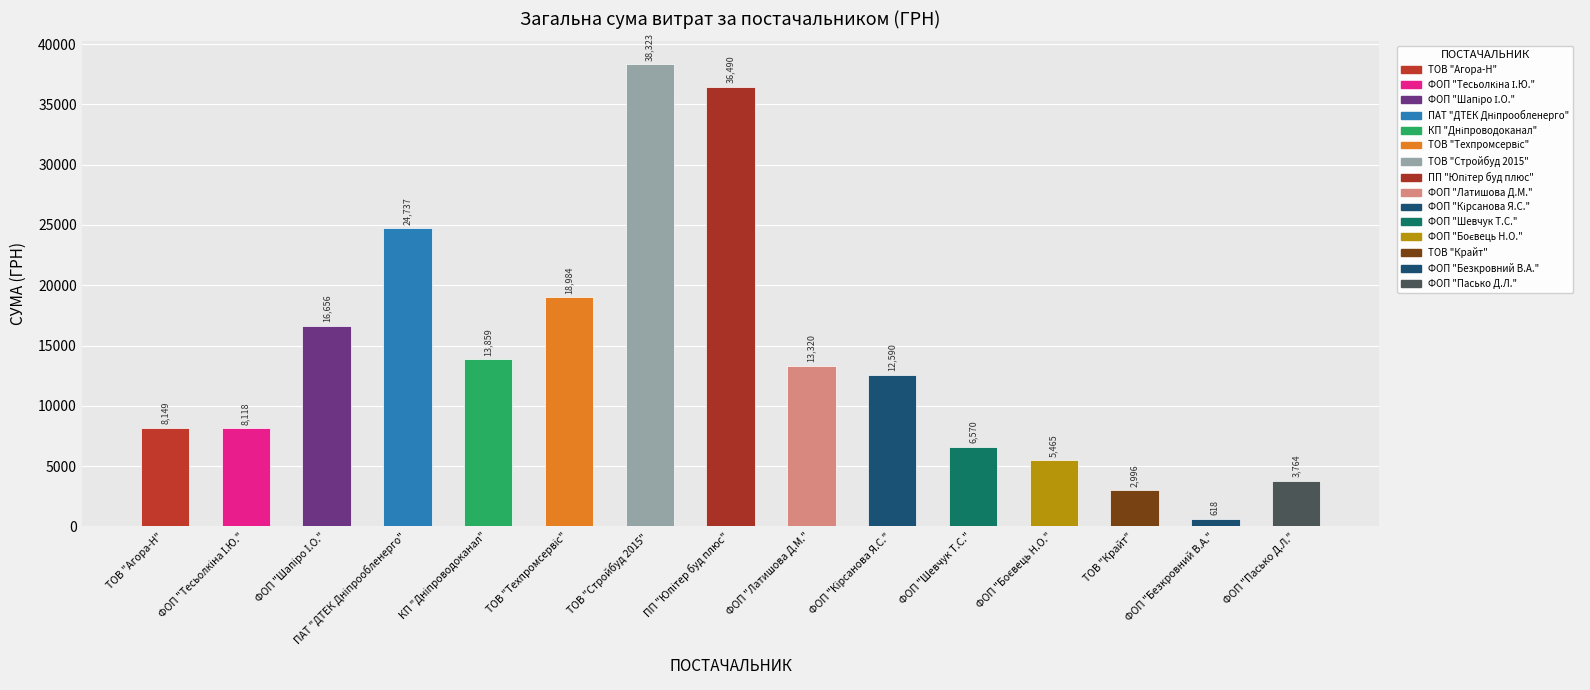

Which has a higher value, ФОП "Пасько Д.Л." or ТОВ "Крайт"?

ФОП "Пасько Д.Л."